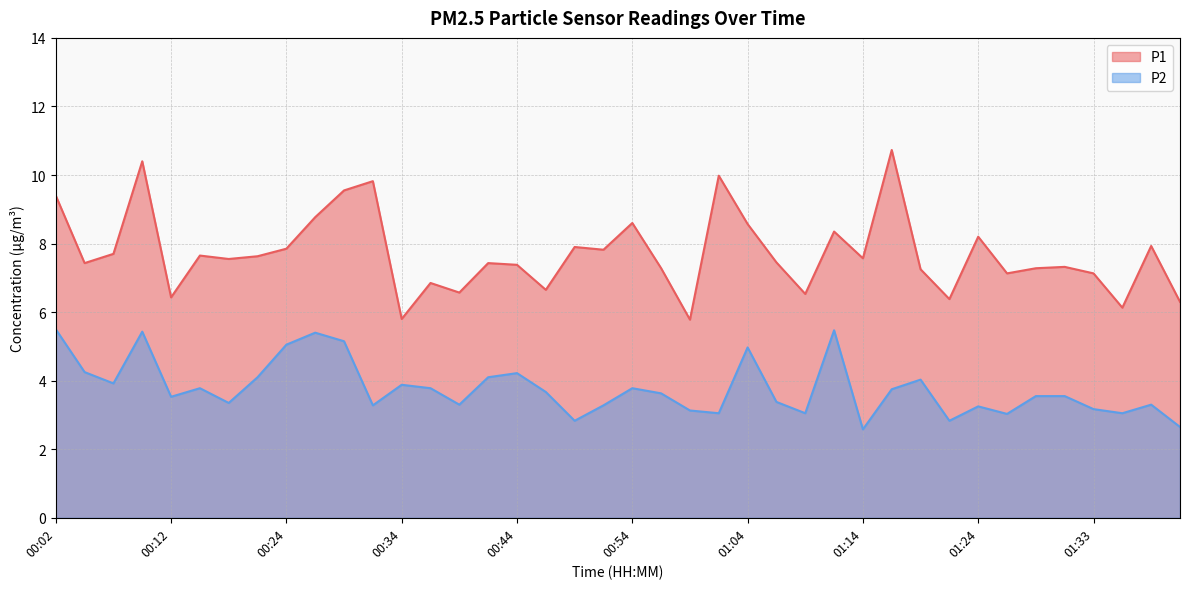

List the series in order of their overall mean, highest first.

P1, P2